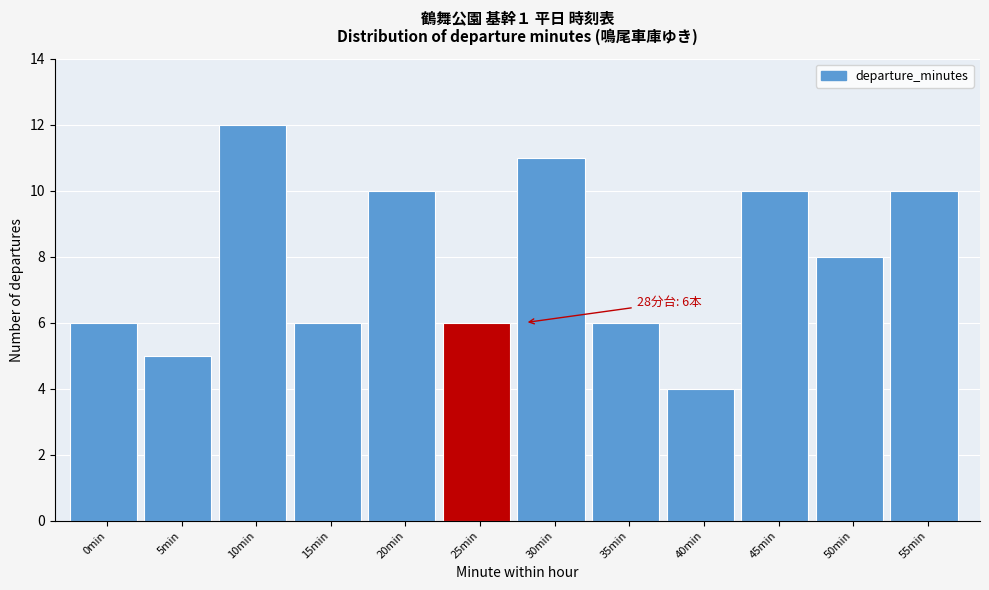

Reading right to left, transcribe all the data shown in this chart.

55min=10	50min=8	45min=10	40min=4	35min=6	30min=11	25min=6	20min=10	15min=6	10min=12	5min=5	0min=6